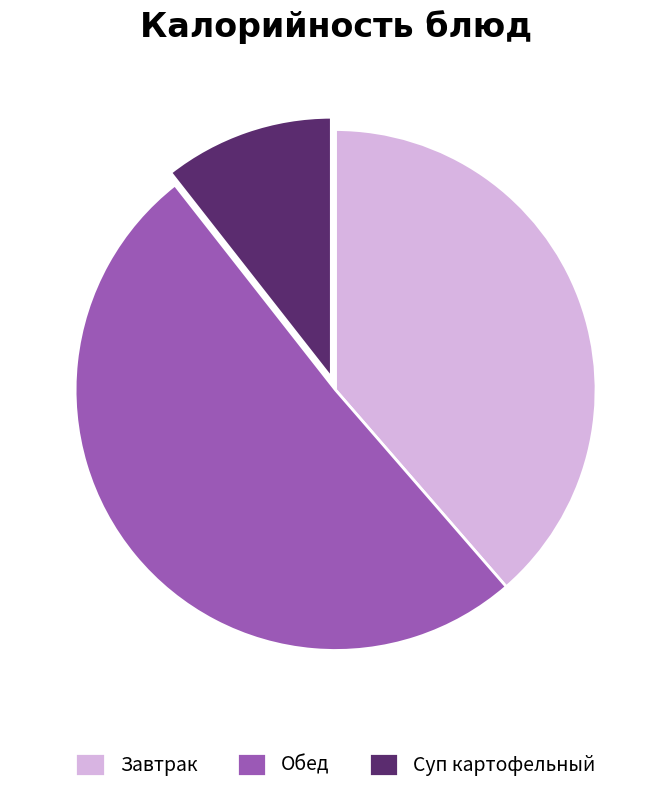

Do Суп картофельный and Обед together represent more than half of the pie?

Yes